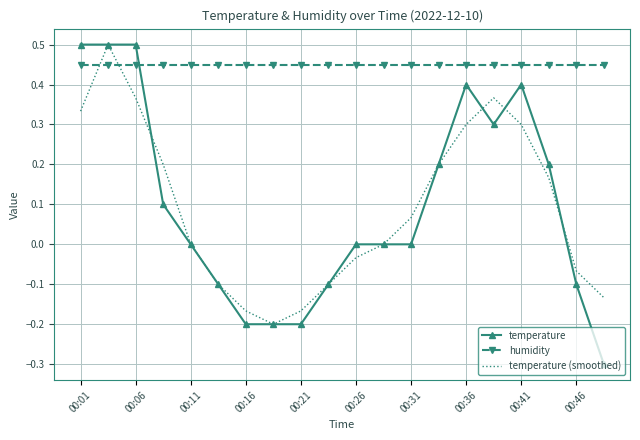

True or false: temperature (smoothed) and humidity intersect in this chart.

True